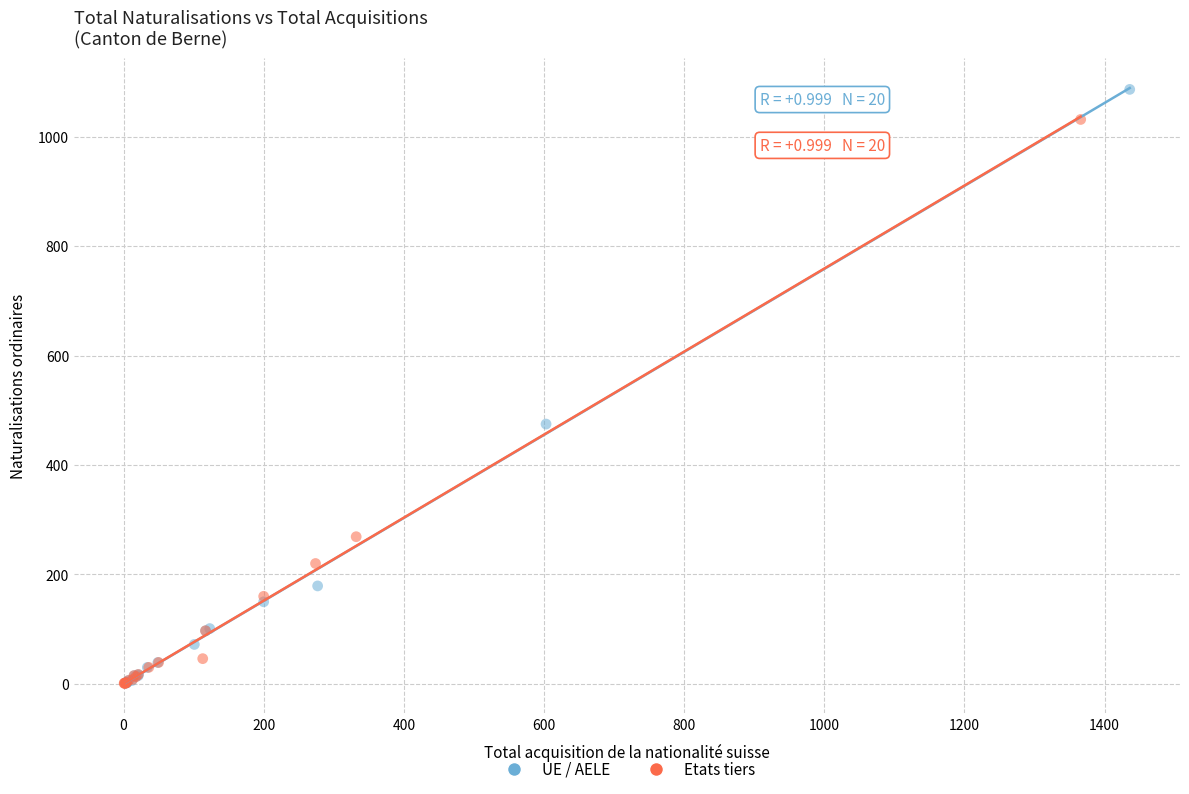

Which series has the widest spread of Y values?

UE / AELE